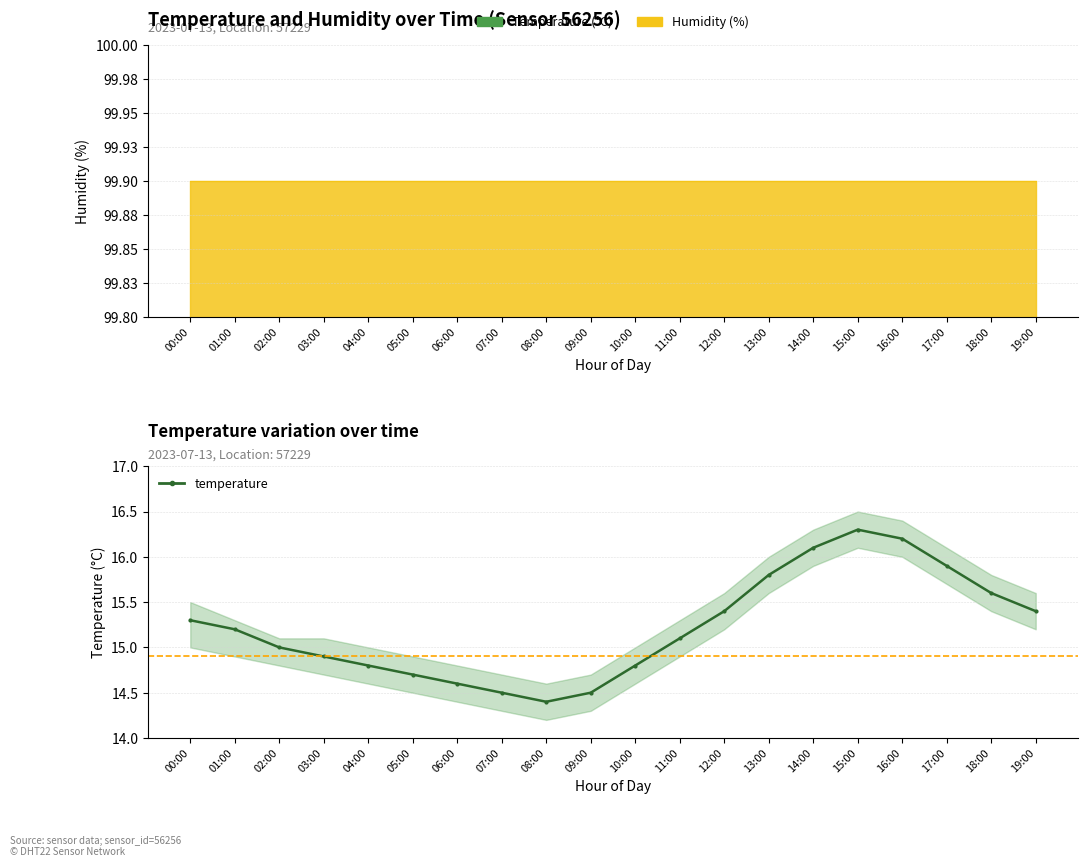

Between 10:00 and 19:00, which is larger?

19:00